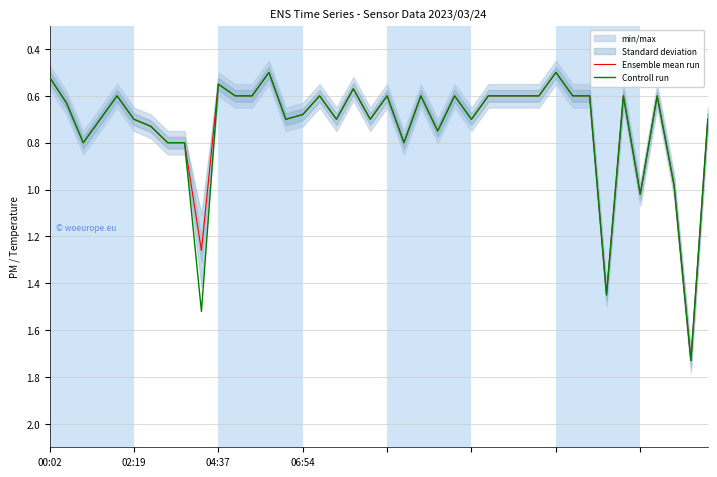

Rank the series by their maximum value, from lowest to highest.

Ensemble mean run, Controll run